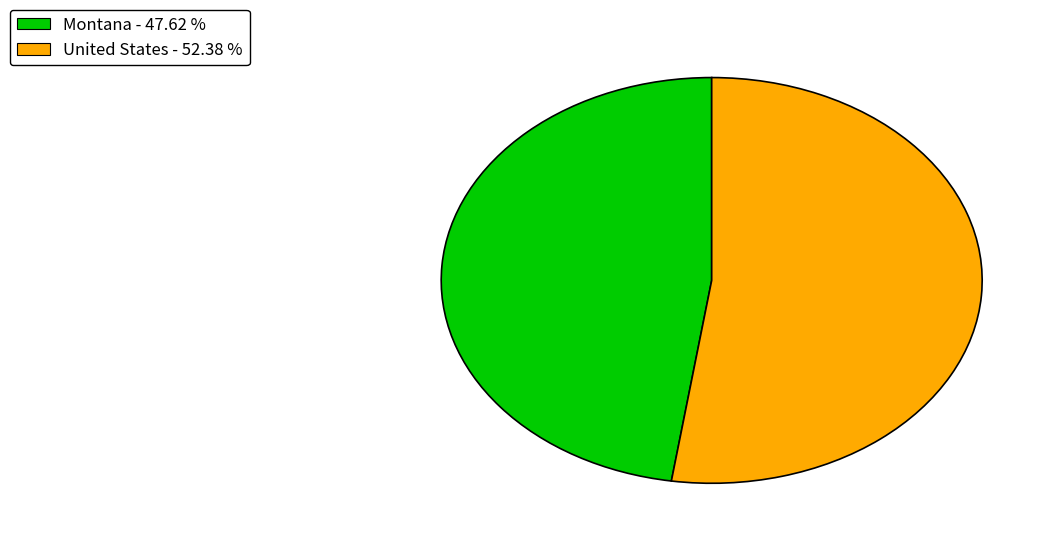

Is the sum of Montana - 47.62 % and United States - 52.38 % greater than half?

Yes